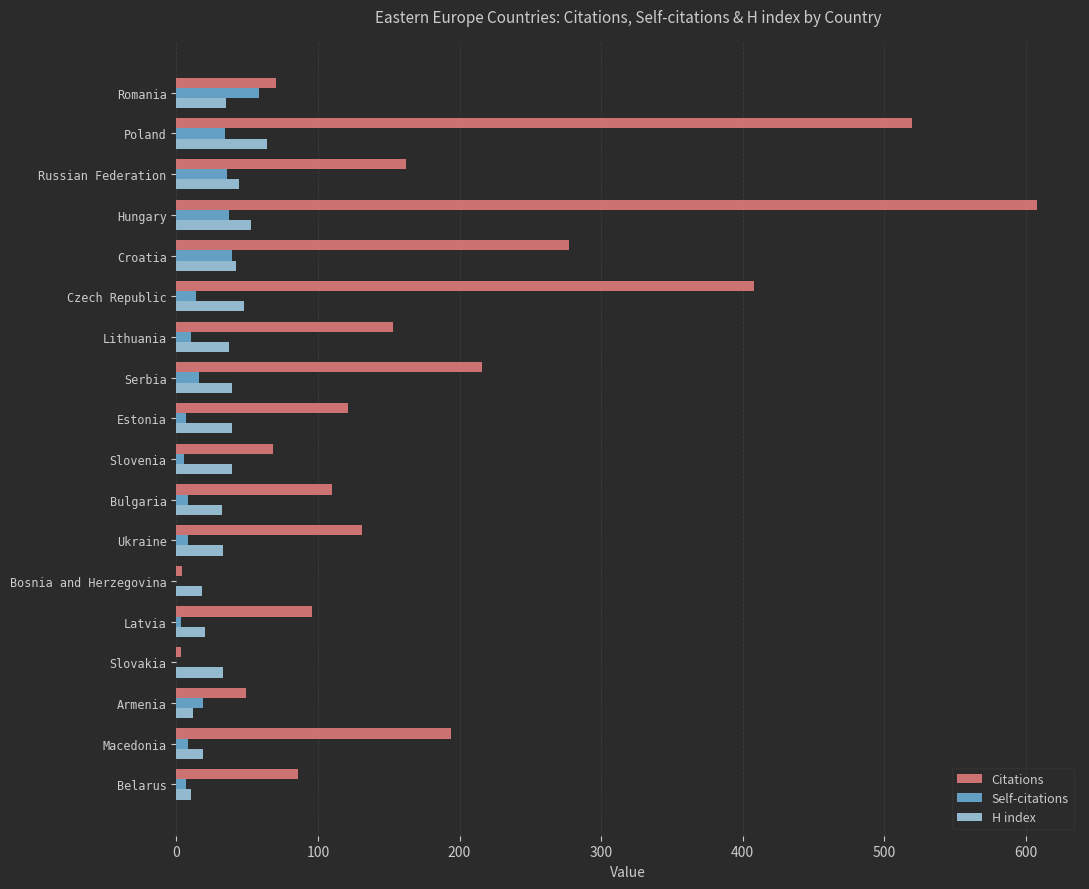

Where is Citations nearest to the value 305?

Croatia